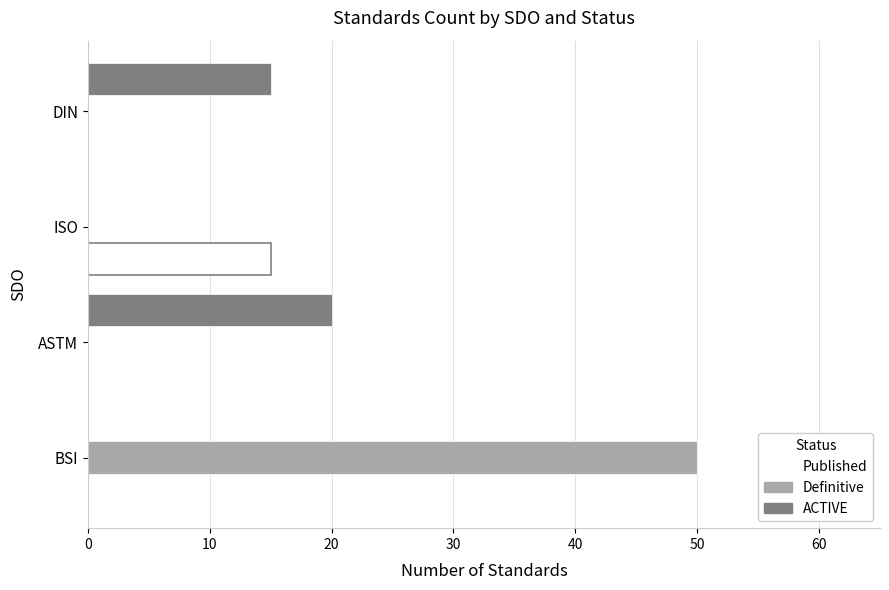

Where is ACTIVE nearest to the value 10?

DIN